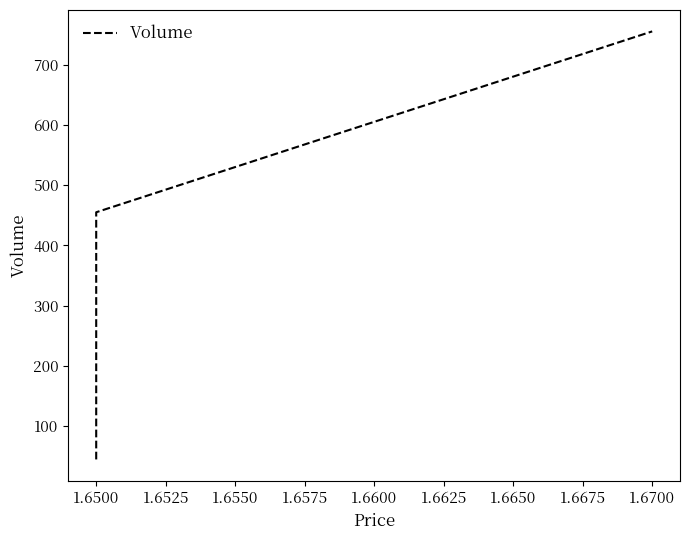

True or false: the data shows 154 at 1.6500.

False